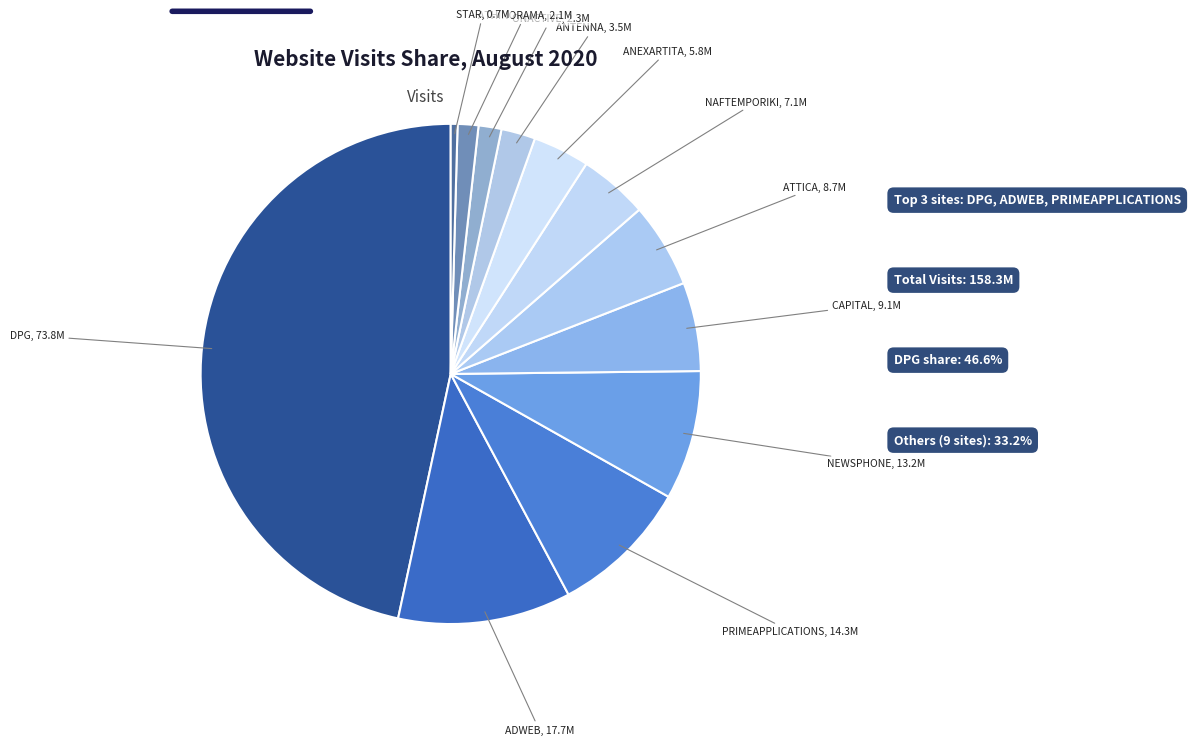

Which has a higher value, ATTICA or NAFTEMPORIKI?

ATTICA